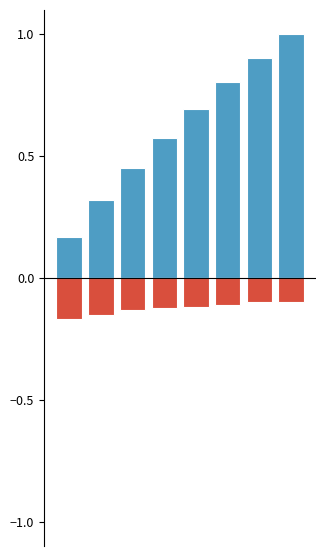

What is the lowest value of the Peso unitario (%) series?

-0.2